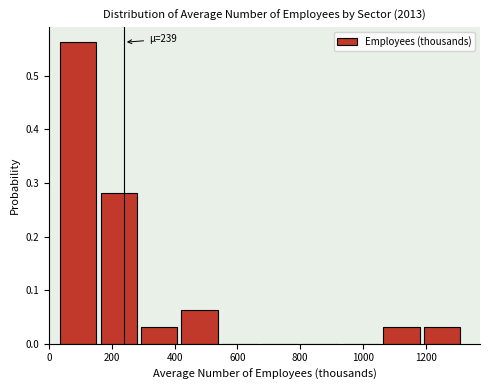

Over which range of the x-axis is the bar tallest?

40 to 160